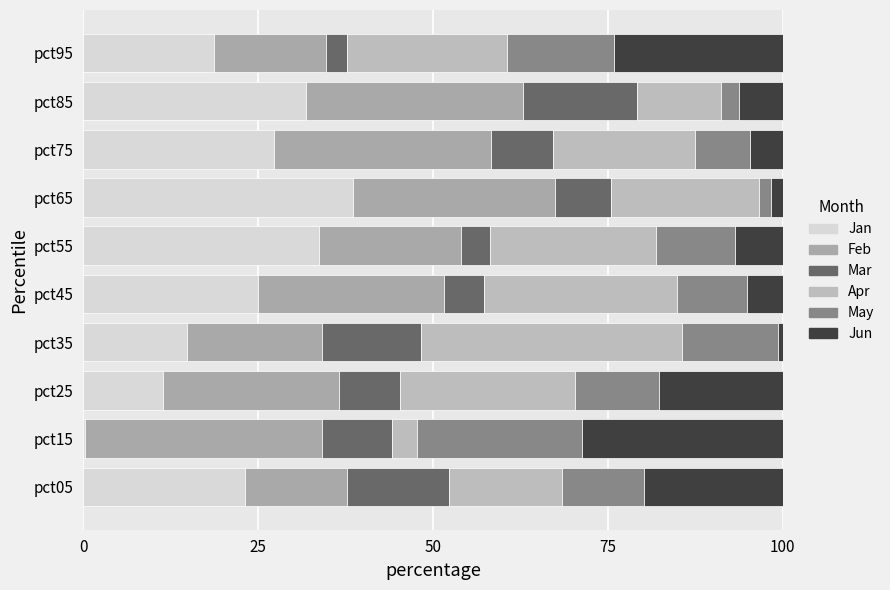

How many data points does each series have?

10